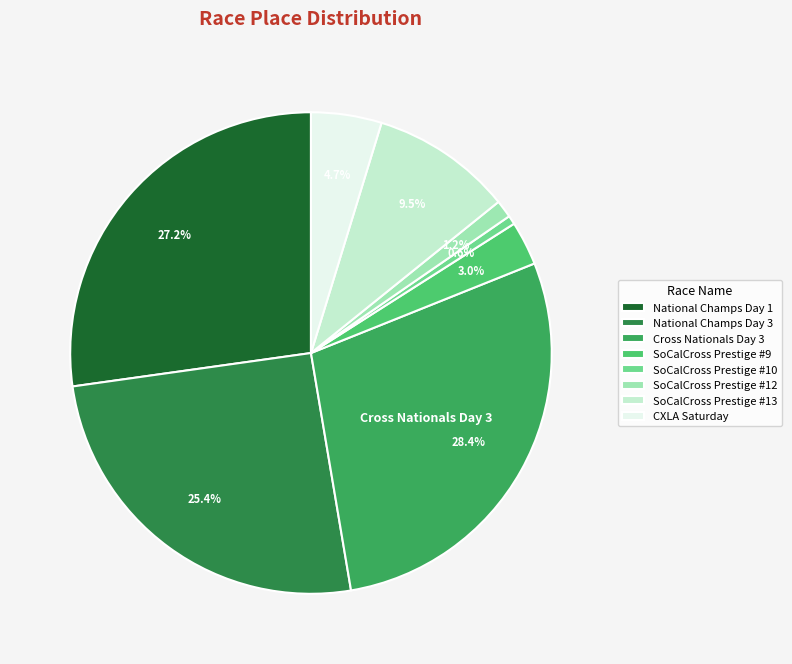

What is the smallest slice in the pie chart?

SoCalCross Prestige #10